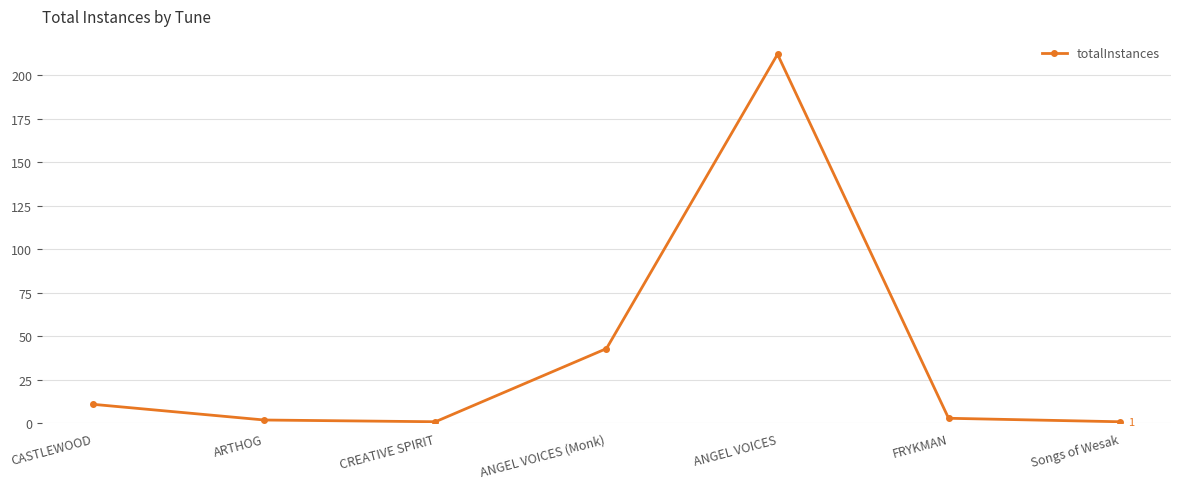

The value at CREATIVE SPIRIT is 1. True or false?

True